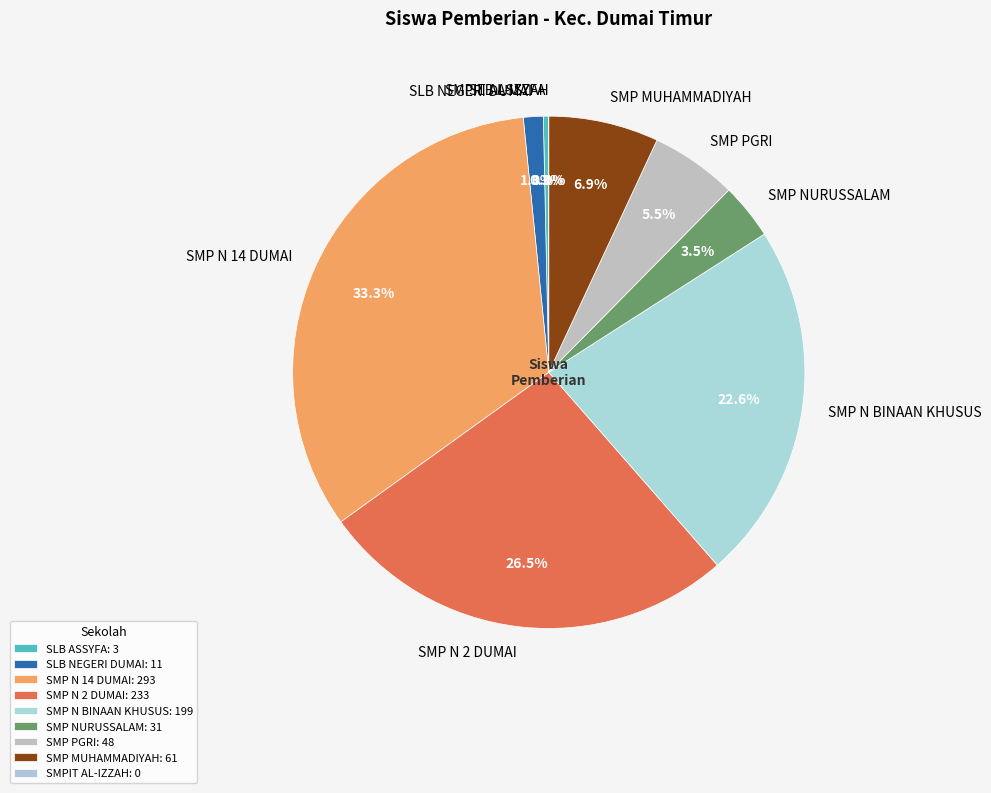

What is the largest slice in the pie chart?

SMP NEGERI 14 DUMAI